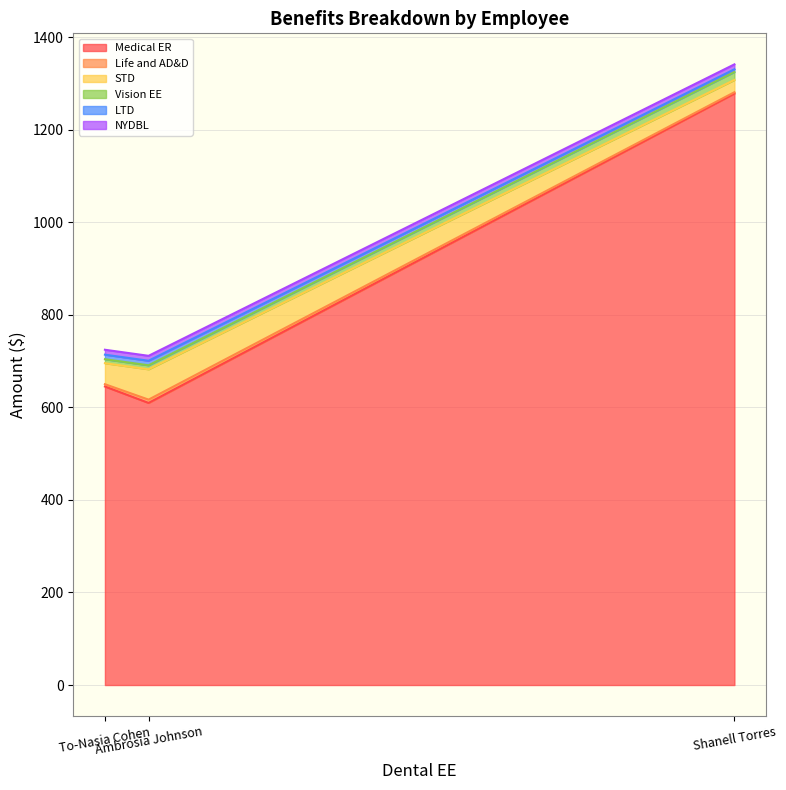

What value does the Vision EE series have at Shanell Torres?

1324.7